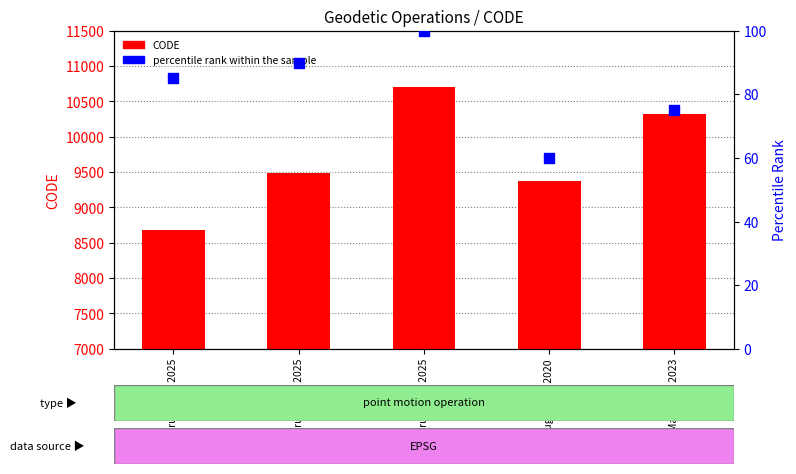

What is the total value across all series at February 19, 2025?

8761